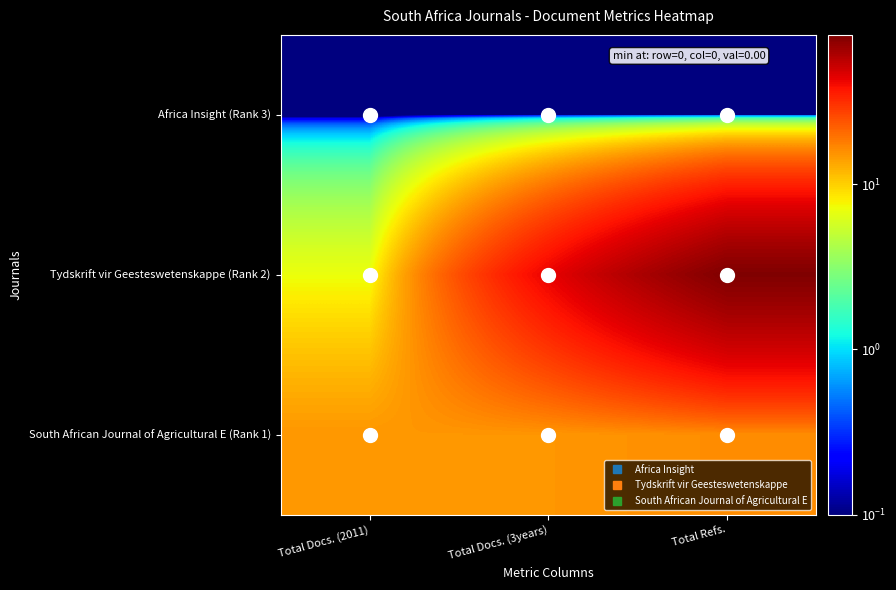

What is the difference between the highest and lowest values at Total Refs.?

79.0